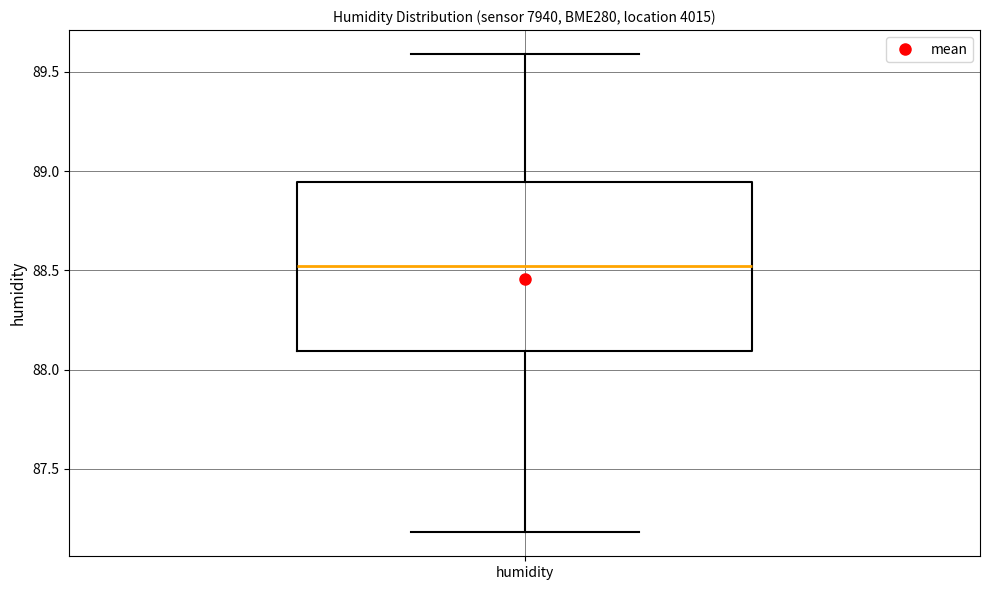

Transcribe this box plot: give where the median line is, the range the box spans, and where the two whiskers end, as read against the y-axis. The values are not printed on the chart, so give them approximately, as read against the axis.

median 88.50, box 88.10 to 88.95, whiskers 87.20 to 89.60